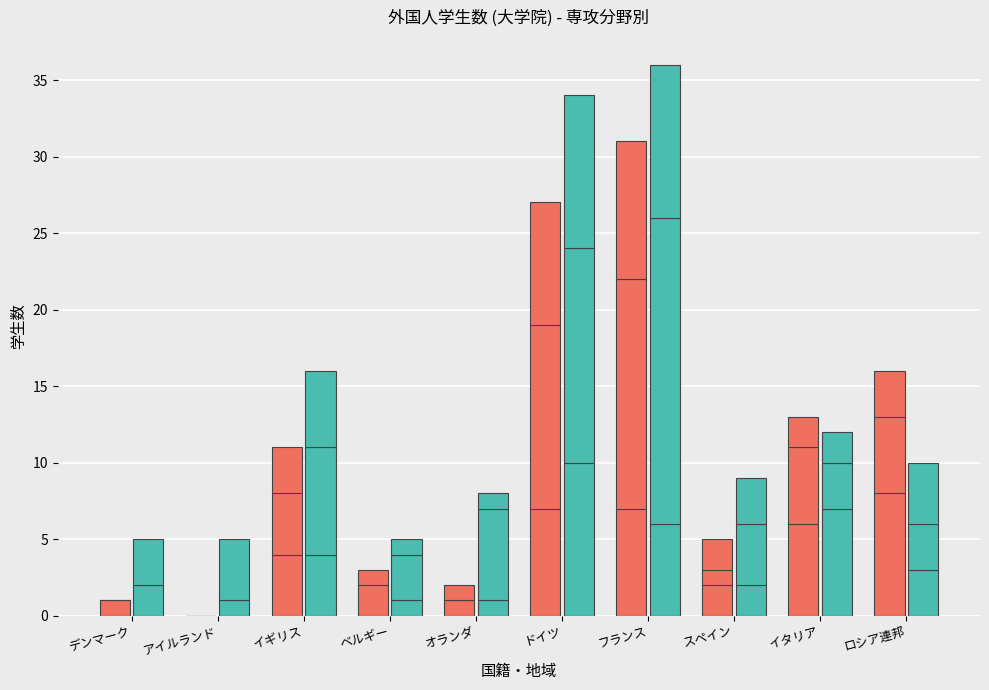

Between オランダ and フランス, which series saw the biggest shift?

社会科学(女)